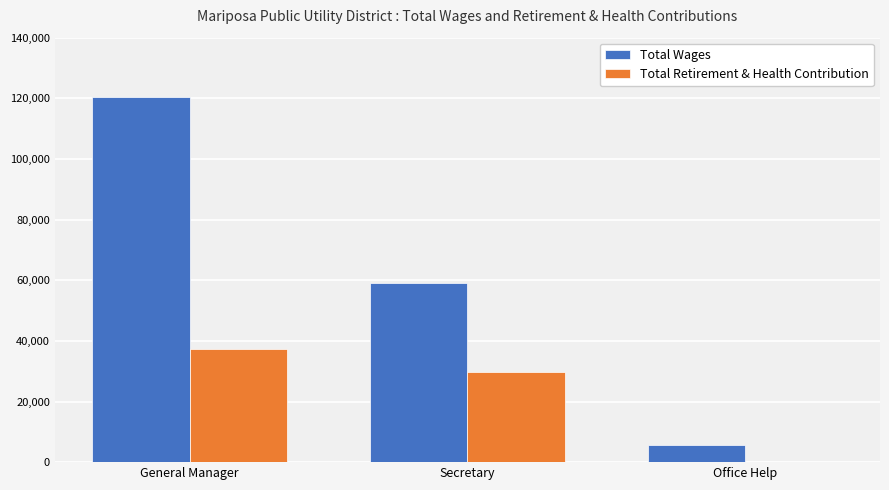

How many groups of bars are there?

3